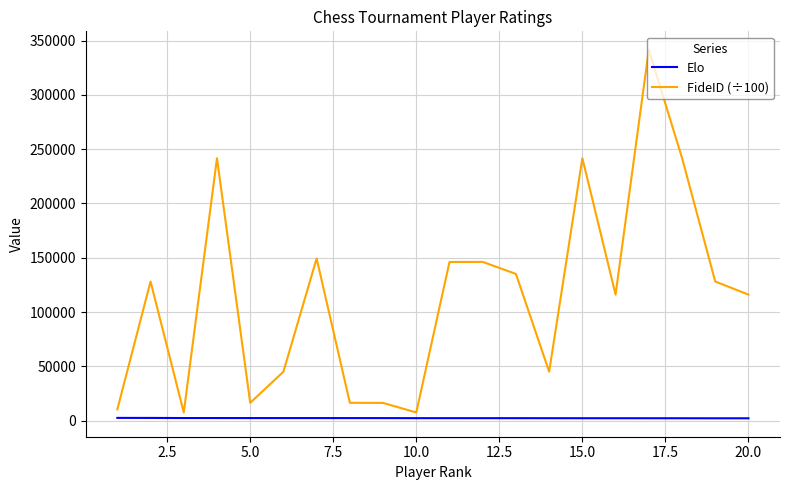

What is the maximum value for FideID (÷100)?

341525.4